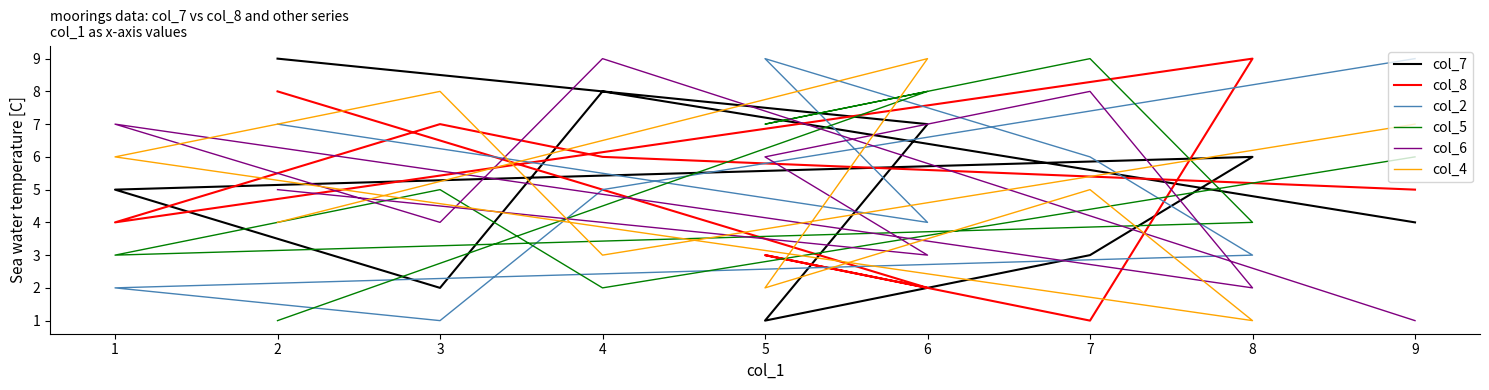

Which series has the largest range (max minus min)?

col_7